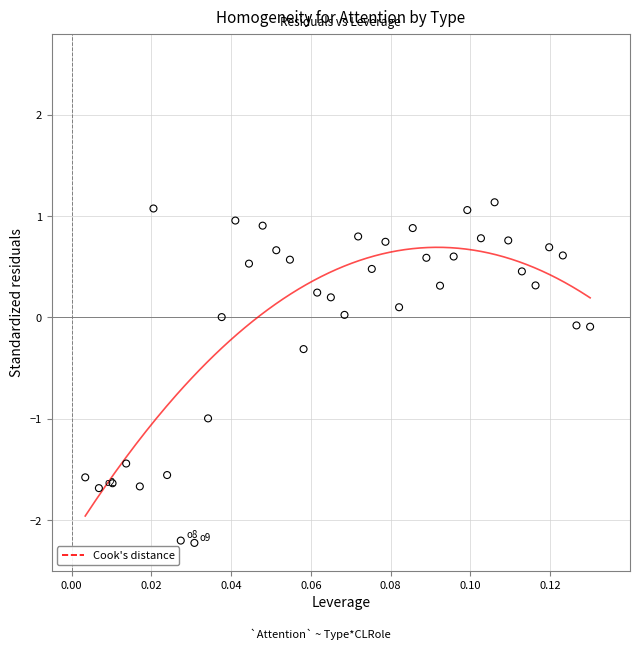

What is the range of Y values (max minus min)?

3.4